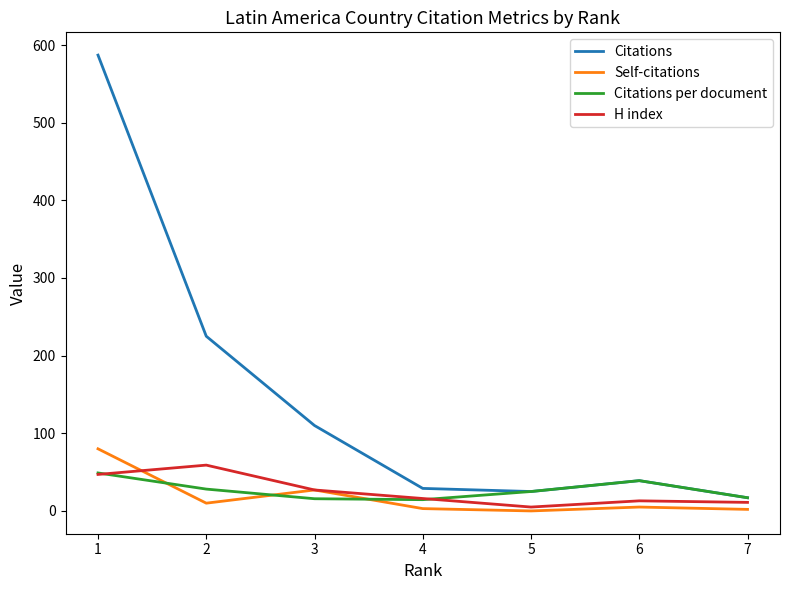

The value of Citations at 3 is 75.7. True or false?

False